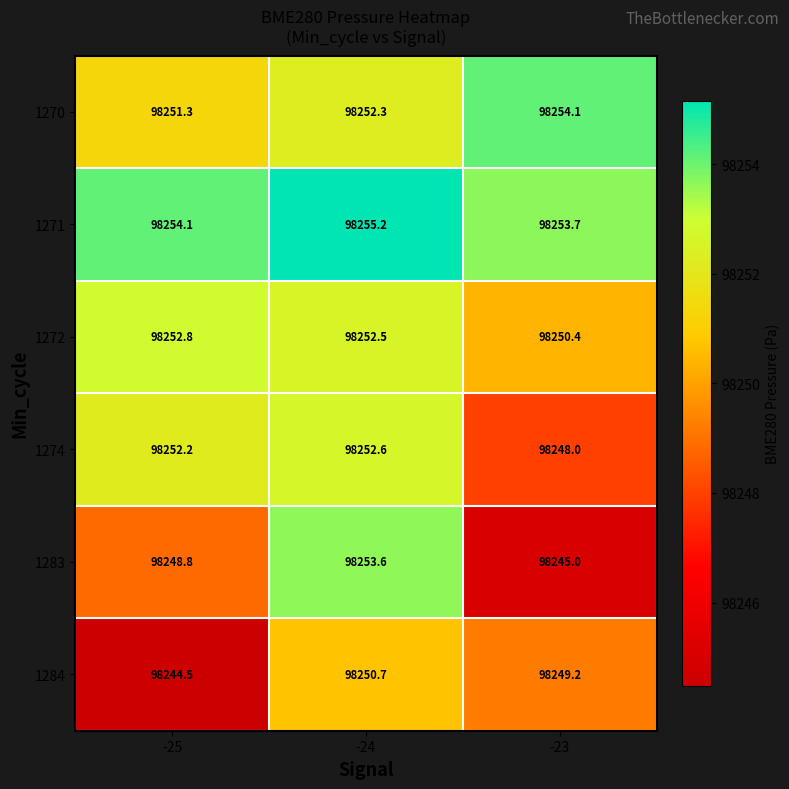

What is the maximum value for 1274?

98252.6